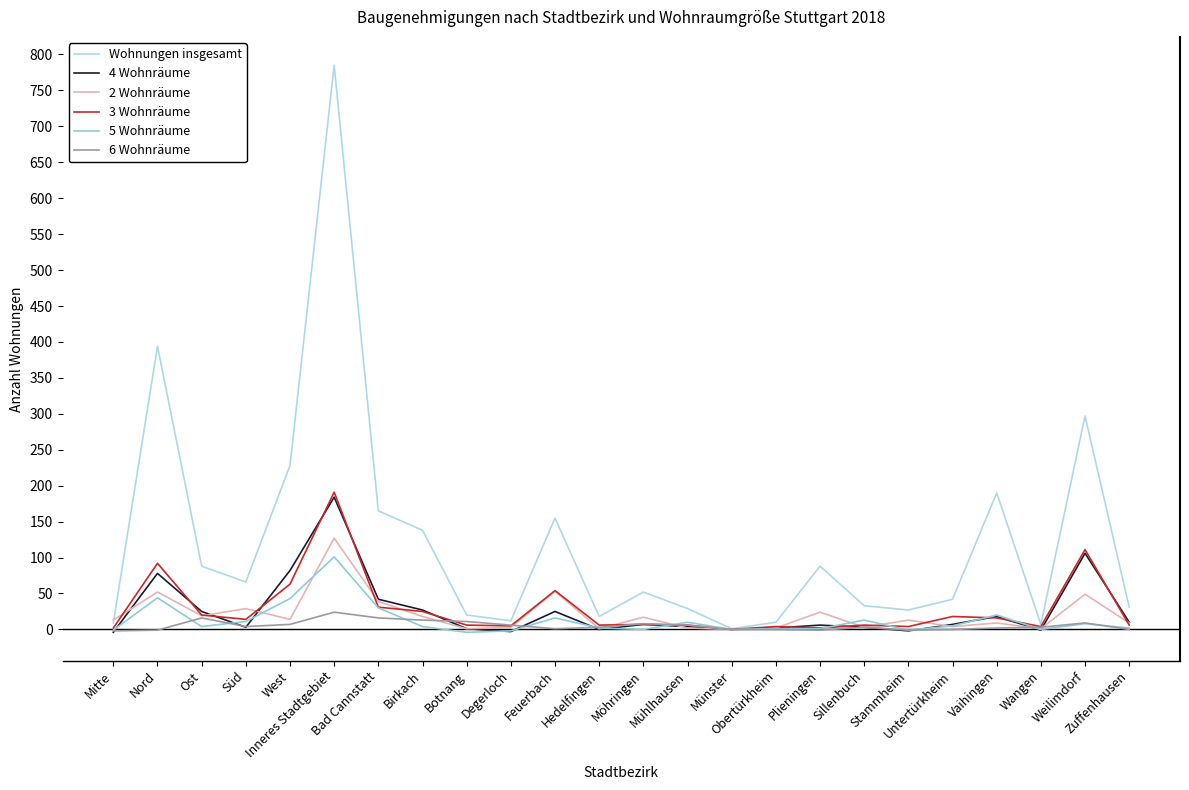

What are all the series names shown in the legend?

Wohnungen insgesamt, 4 Wohnräume, 2 Wohnräume, 3 Wohnräume, 5 Wohnräume, 6 Wohnräume